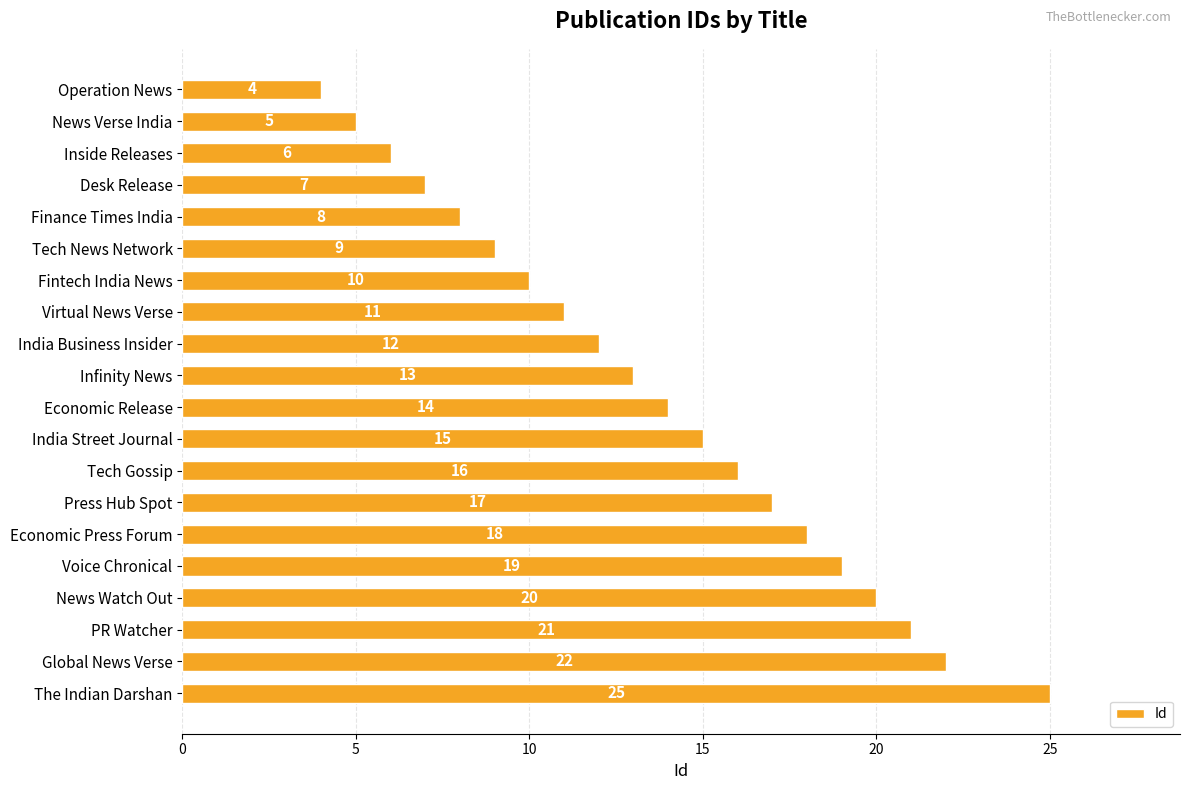

What is the smallest value displayed?

4